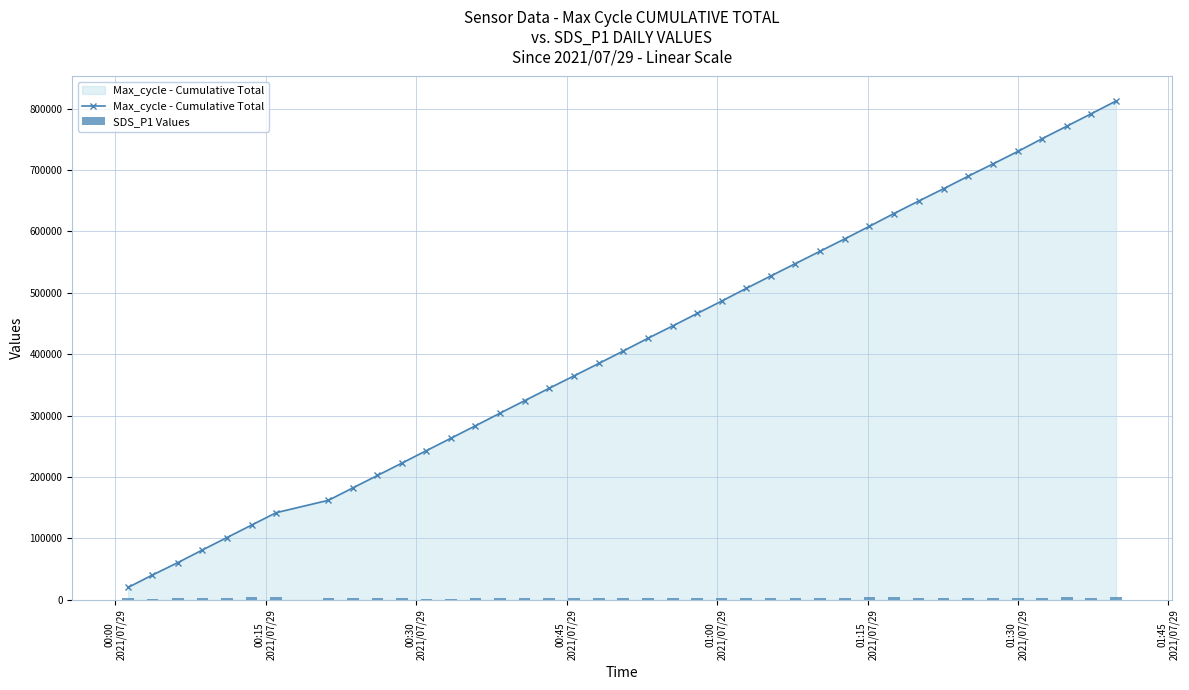

The value at 21 is 1877.9. True or false?

False